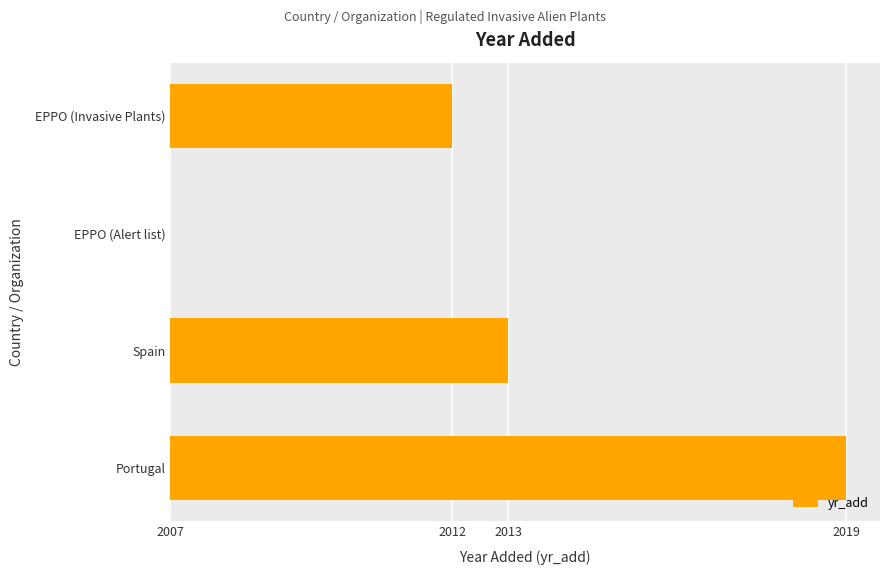

Are the bars horizontal?

Yes